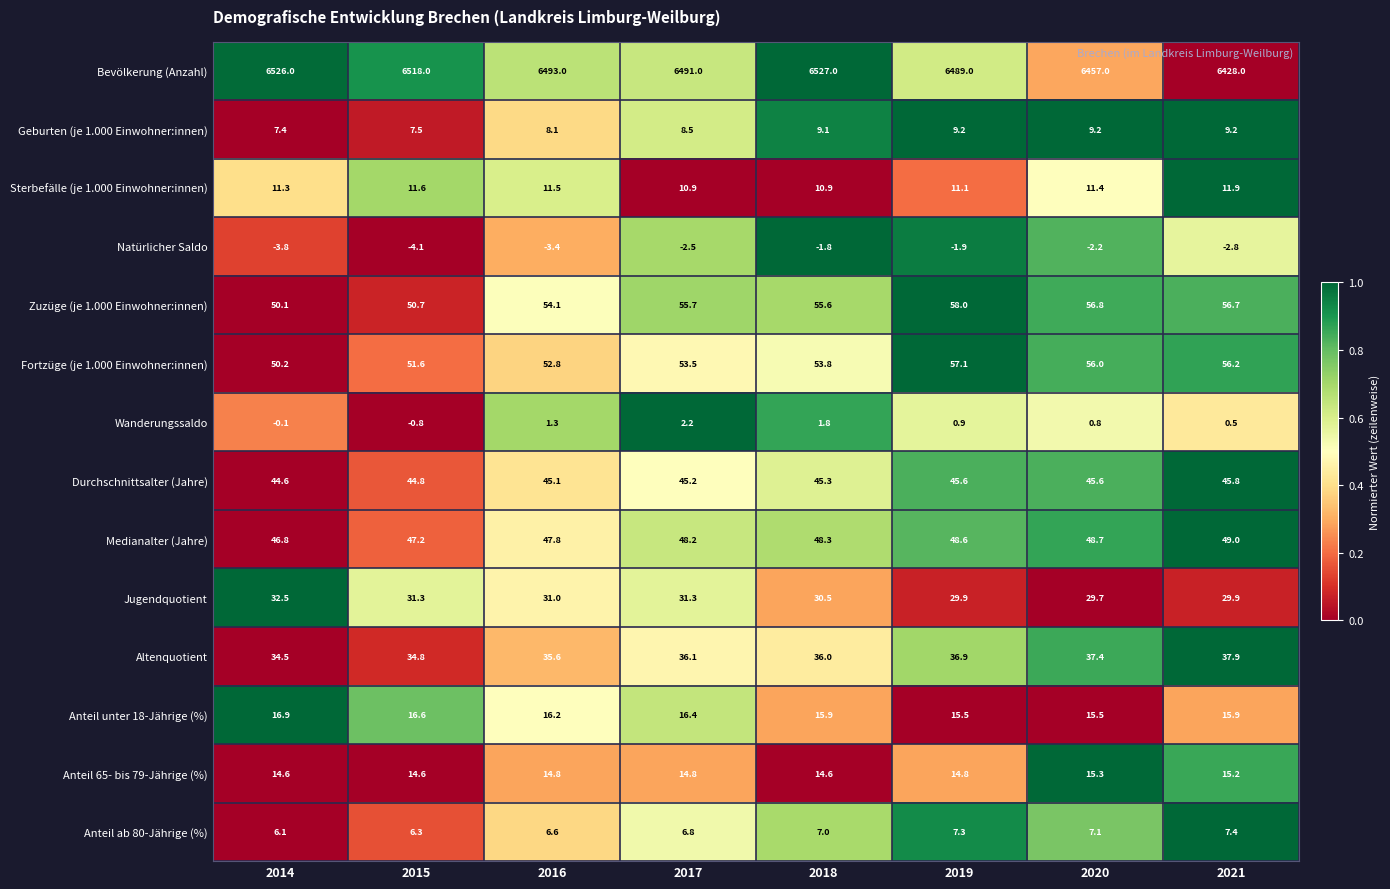

Which series changed the most between 2016 and 2019?

Fortzüge (je 1.000 Einwohner:innen)